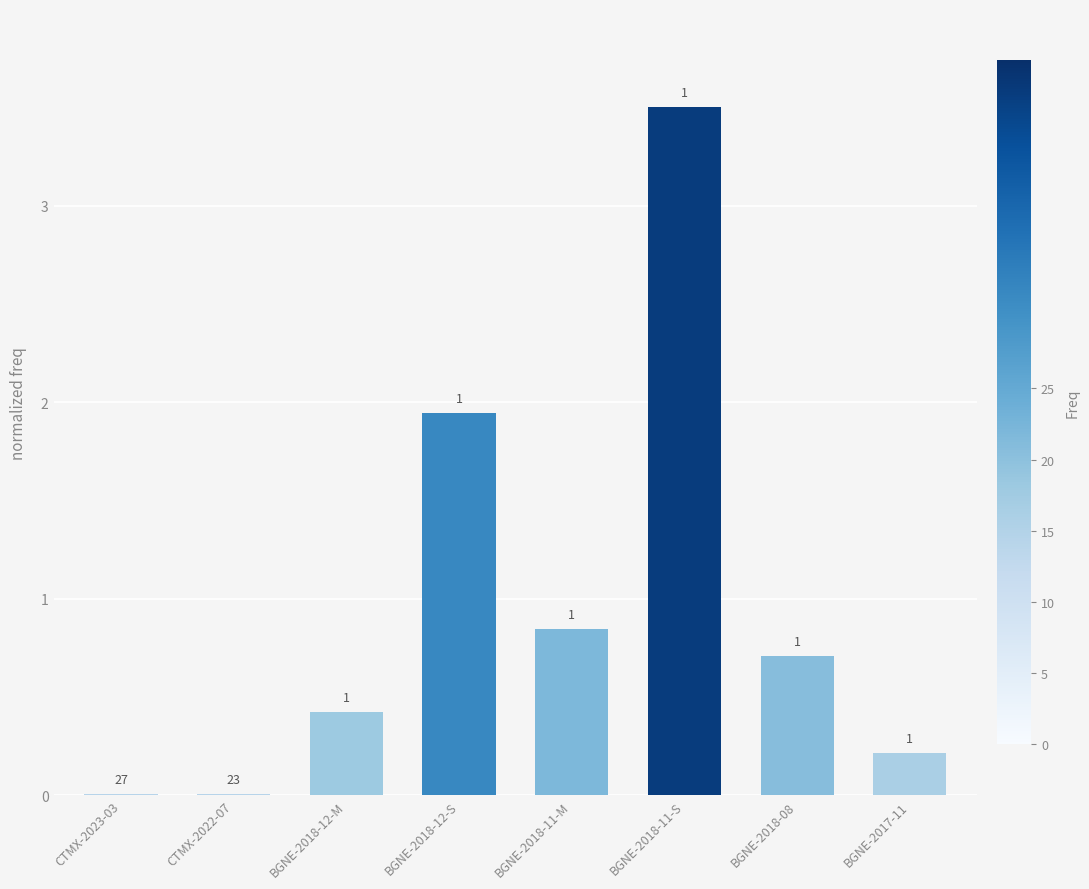

What is the value of the 8th bar from the left?

0.2